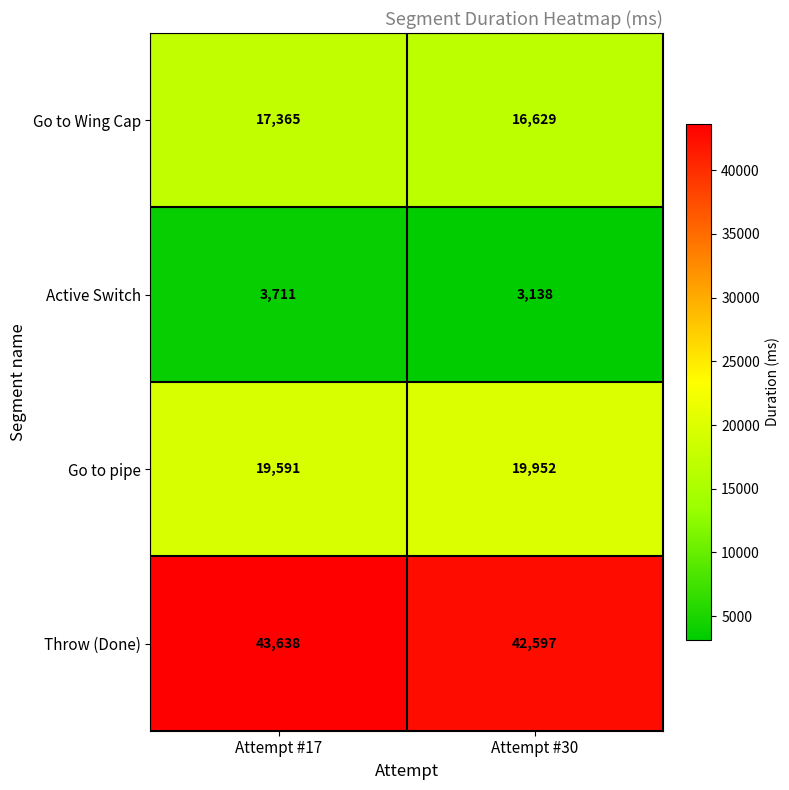

Is it true that Go to pipe equals 4339 at Attempt #17?

False